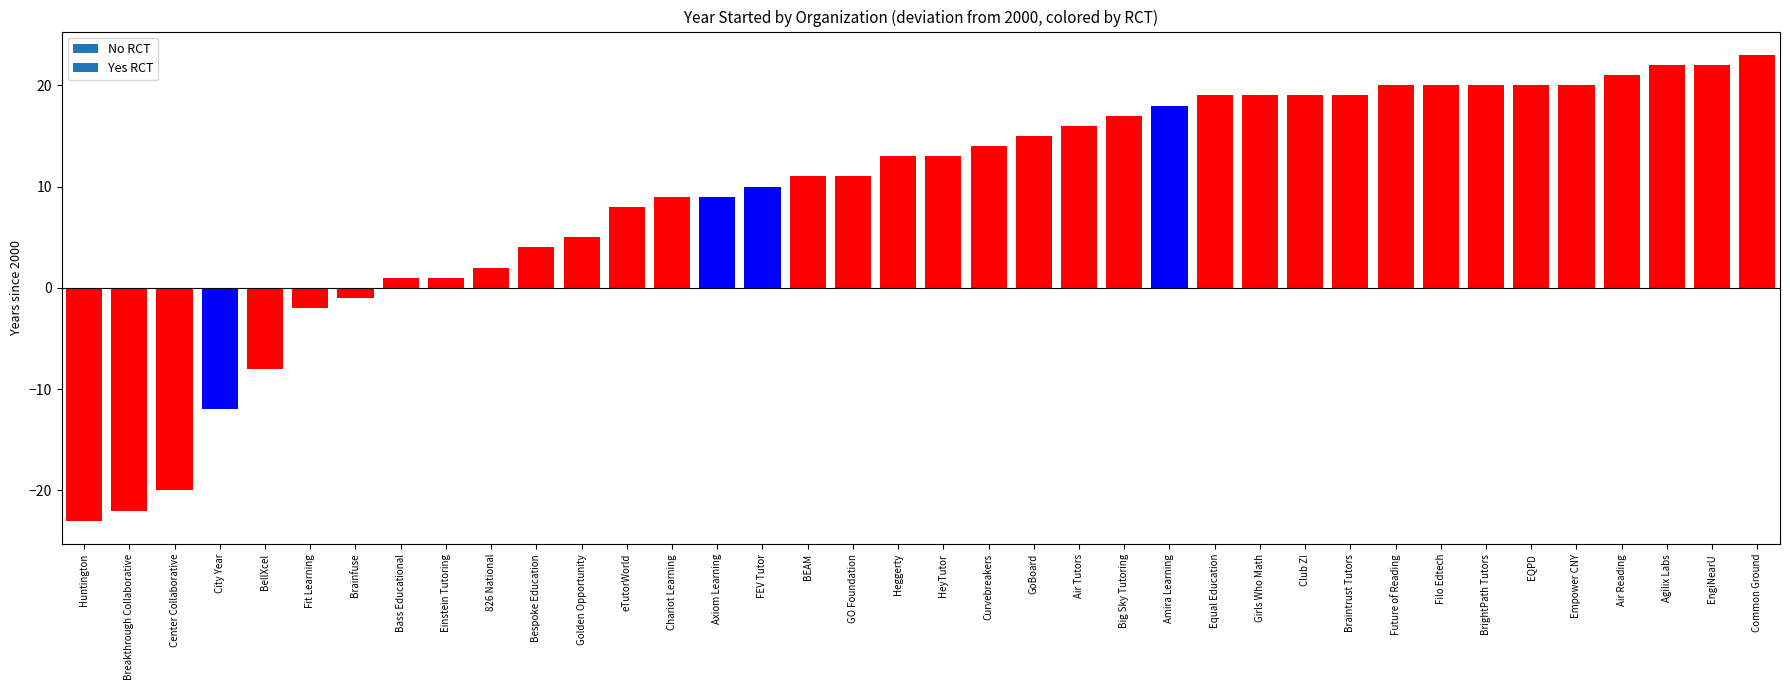

True or false: the data shows -21 at City Year.

False